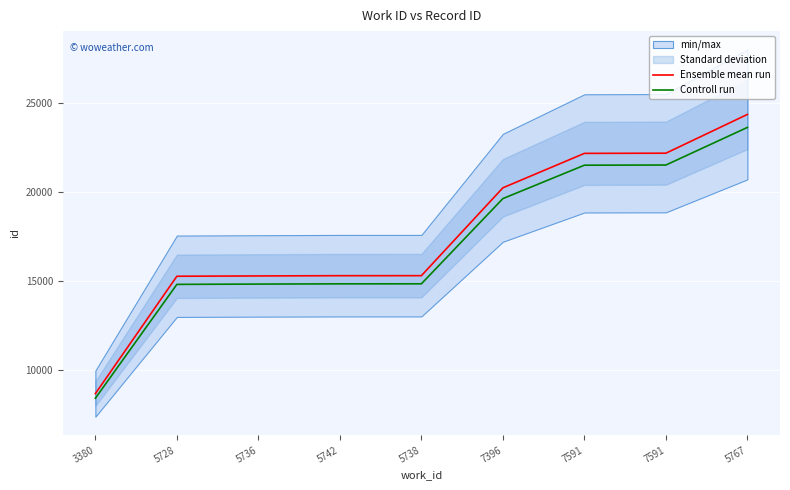

Reading left to right, what are all the values shown in this chart?

Ensemble mean run: 3380=8658.0	5728=15267.0	5736=15284.0	5742=15298.0	5738=15299.0	7396=20246.0	7591=22184.0	7591=22194.0	5767=24377.0
Controll run: 3380=8398.3	5728=14809.0	5736=14825.5	5742=14839.1	5738=14840.0	7396=19638.6	7591=21518.5	7591=21528.2	5767=23645.7